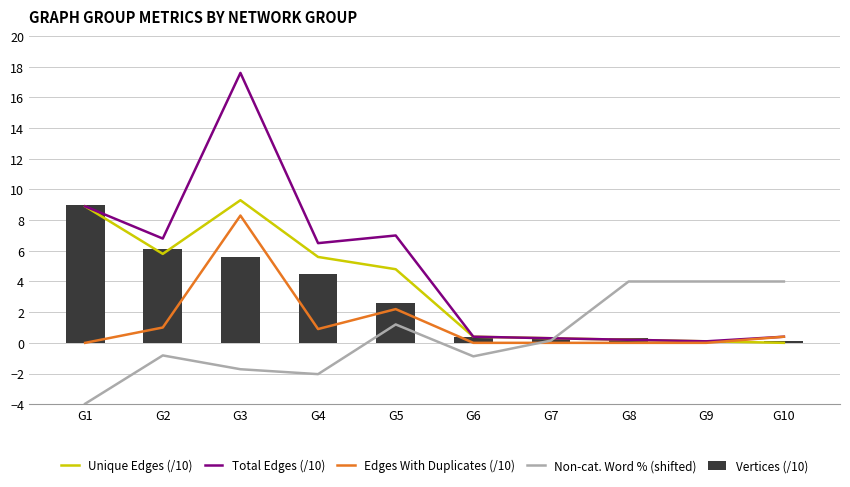

What is the total value across all series at G4?

15.5